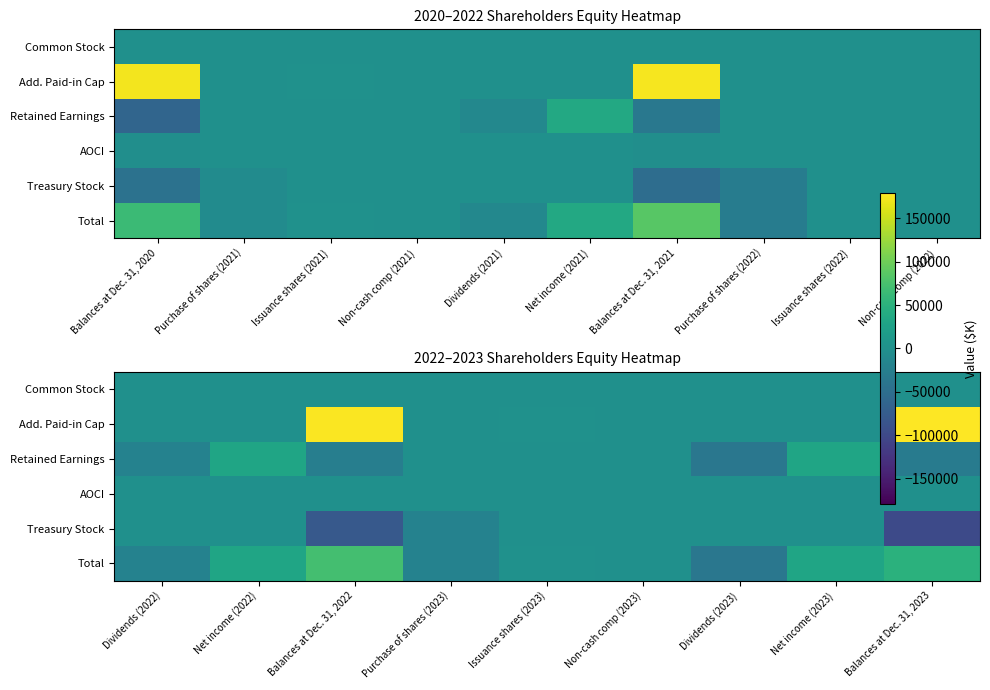

The Common Stock series shows 0 at Net income (2023). True or false?

True